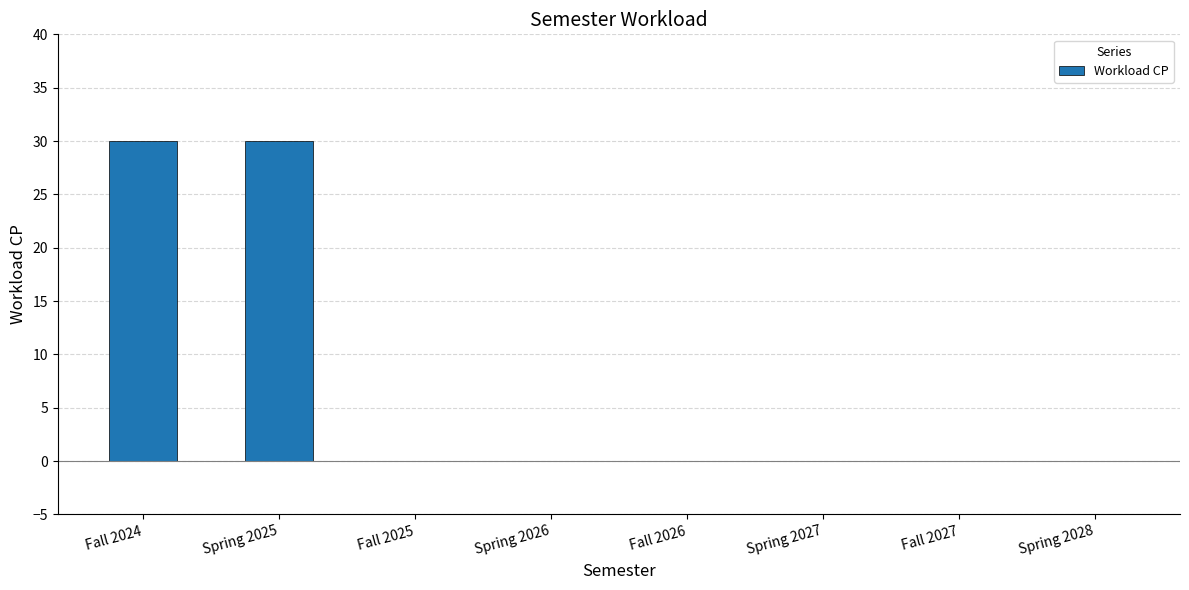

The value at Spring 2026 is 0. True or false?

True